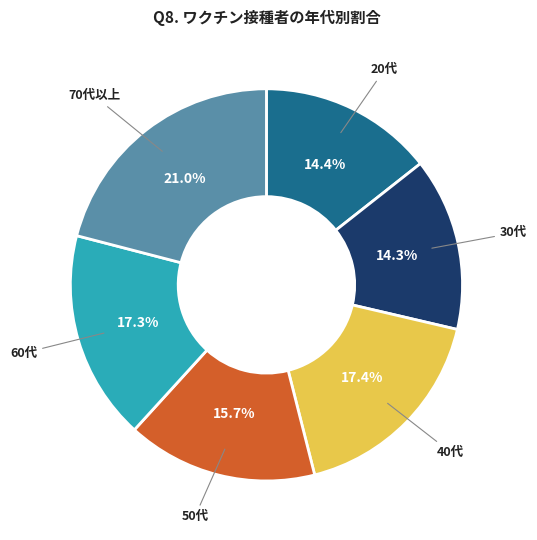

Do 40代 and 30代 together represent more than half of the pie?

No